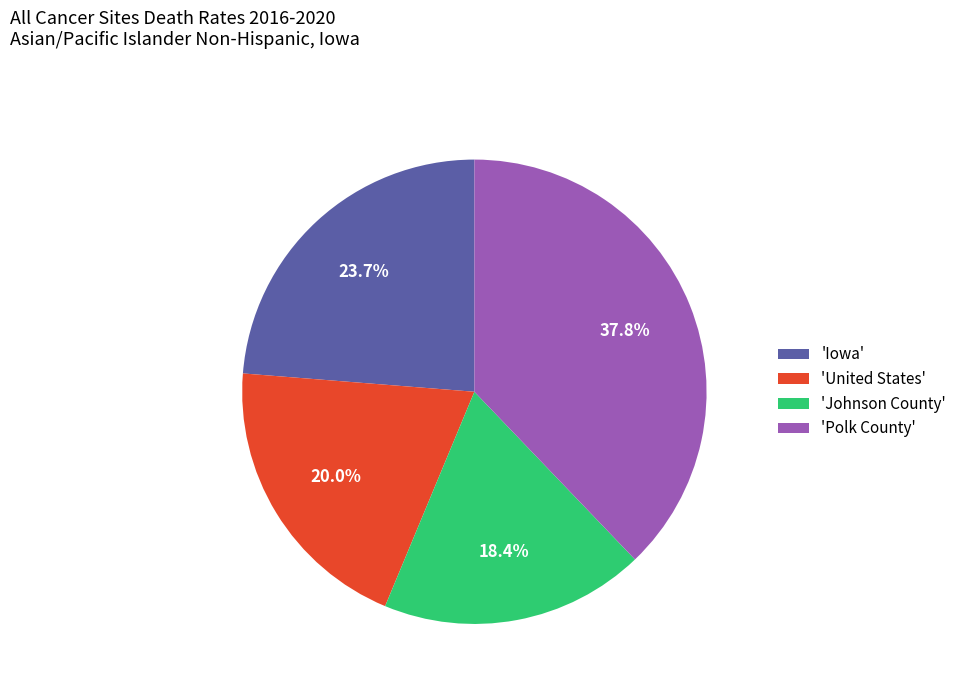

What percentage is NOT represented by 'Polk County'?

62.2%